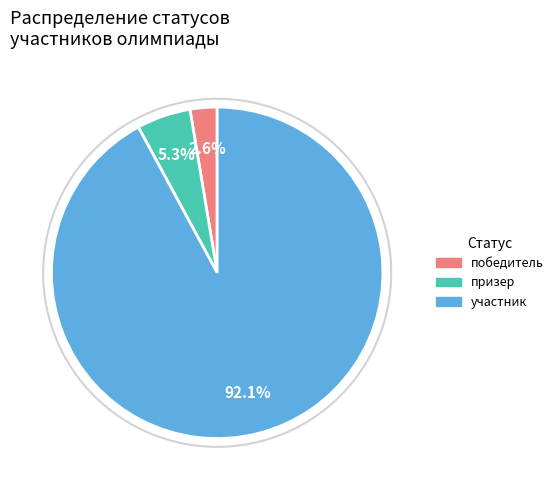

To the nearest percent, what is the average slice percentage?

33%